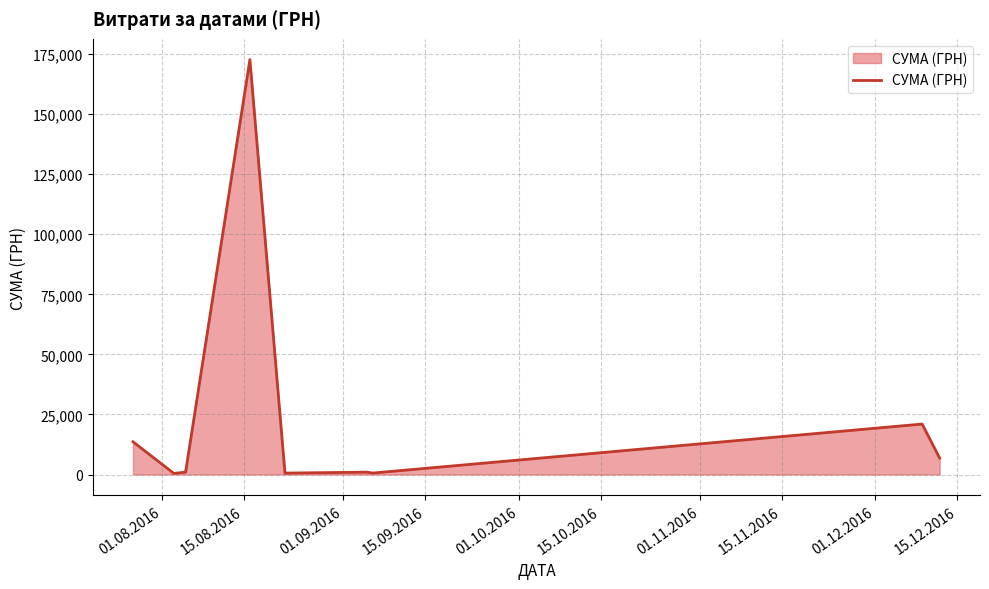

What is the difference between the maximum and minimum values?

172250.0